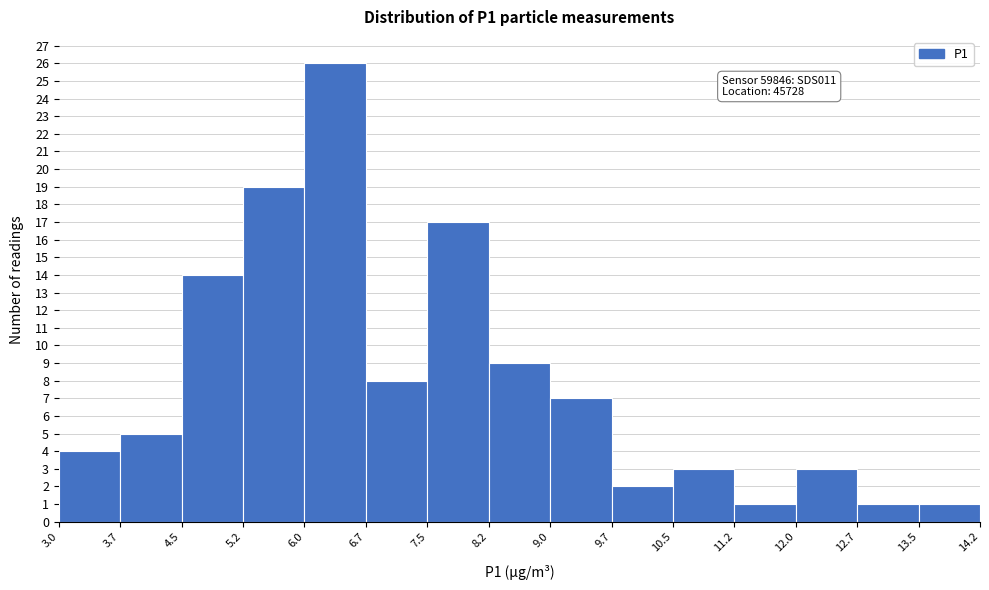

Which range on the x-axis has the tallest bar?

6.0 to 6.7